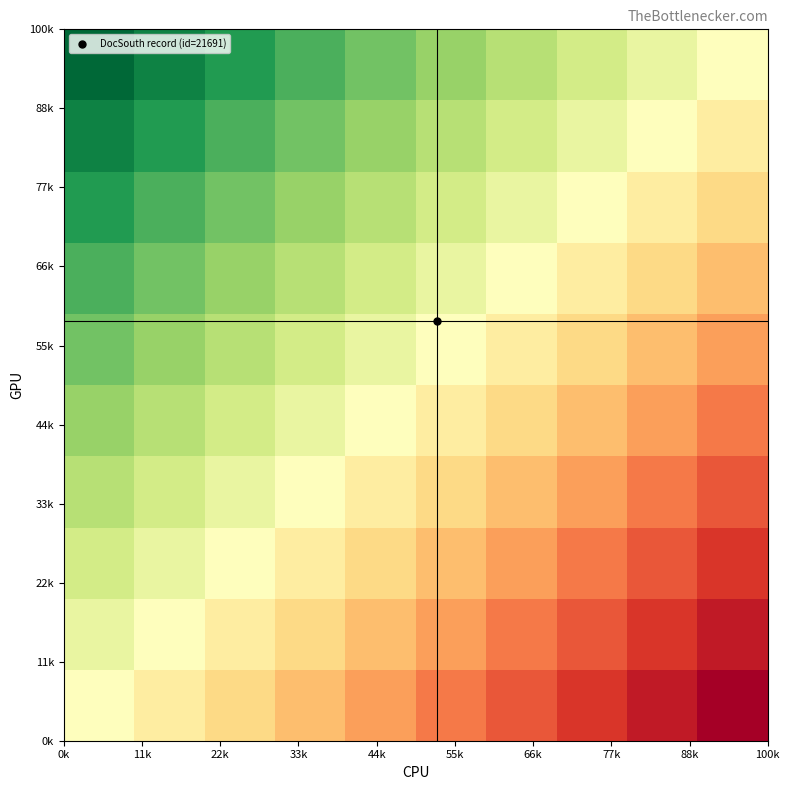

How many categories are shown in the chart?

10